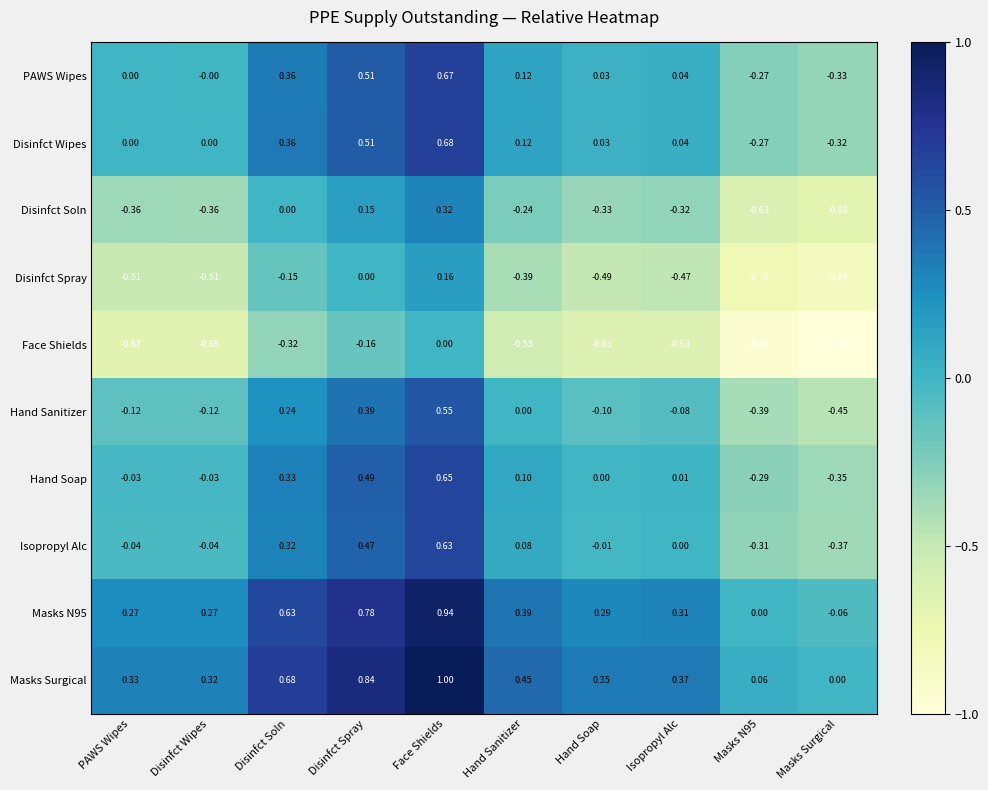

Which series has the largest total across all categories?

Masks Surgical